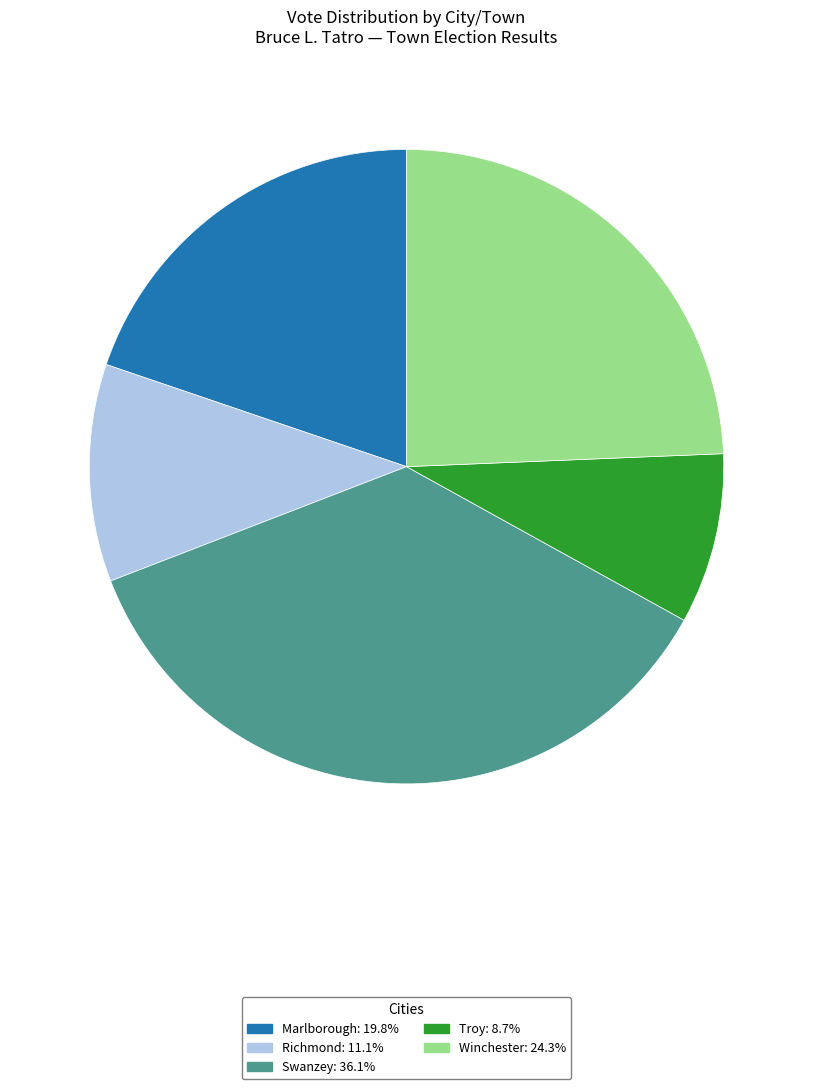

Rank the categories by value from highest to lowest.

Swanzey, Winchester, Marlborough, Richmond, Troy